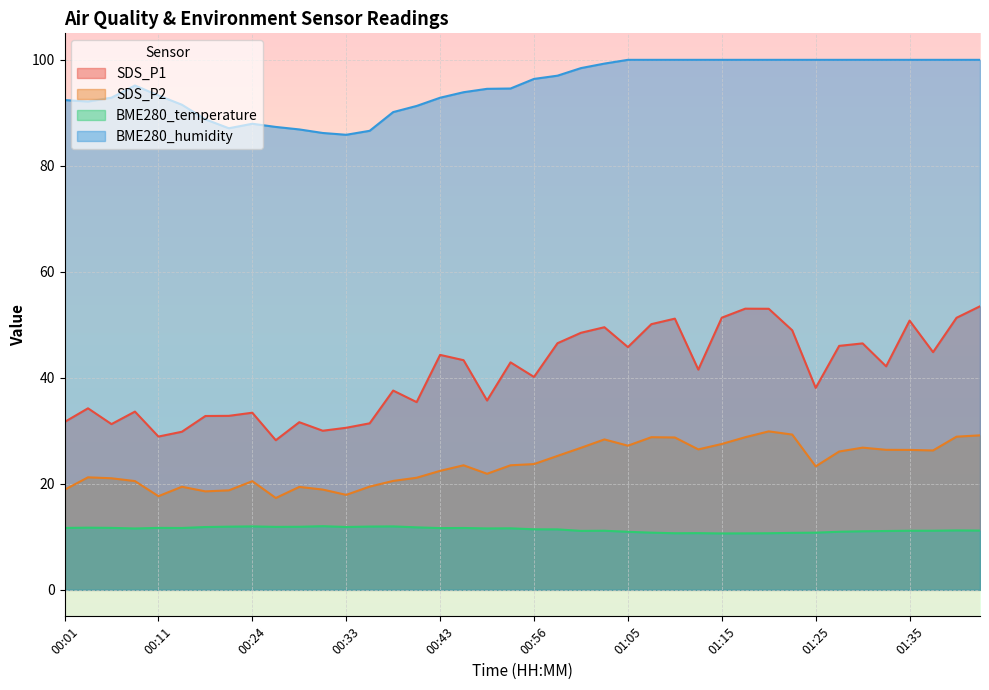

What is the maximum value shown in the chart?

100.0